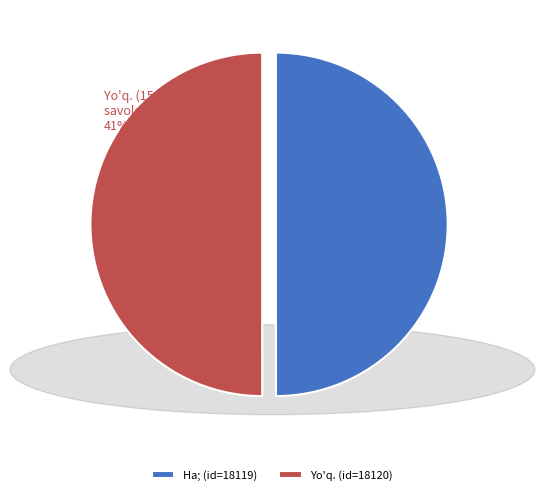

Is it true that While emulation in each bosom glow'd is 50% of the pie?

True